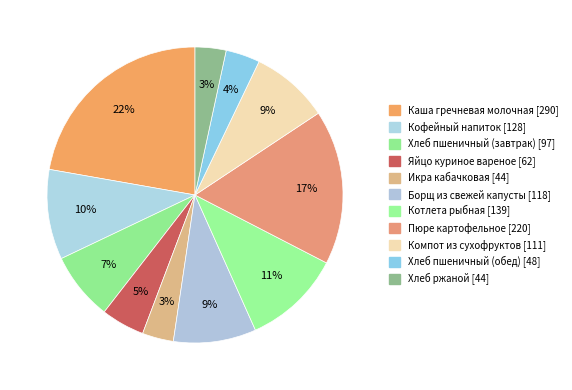

How many slices are in this pie chart?

11